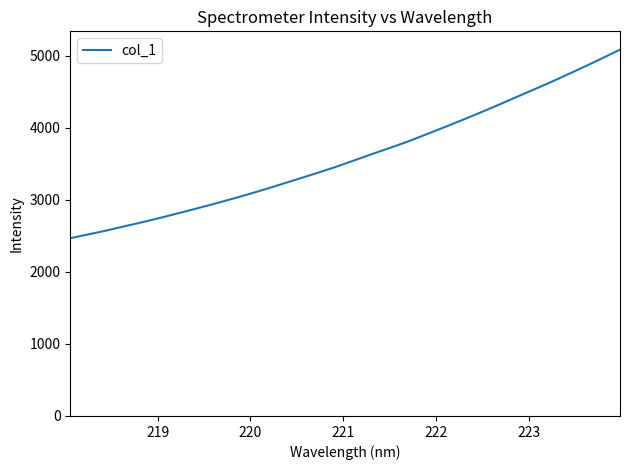

What is the minimum value shown in the chart?

2465.8